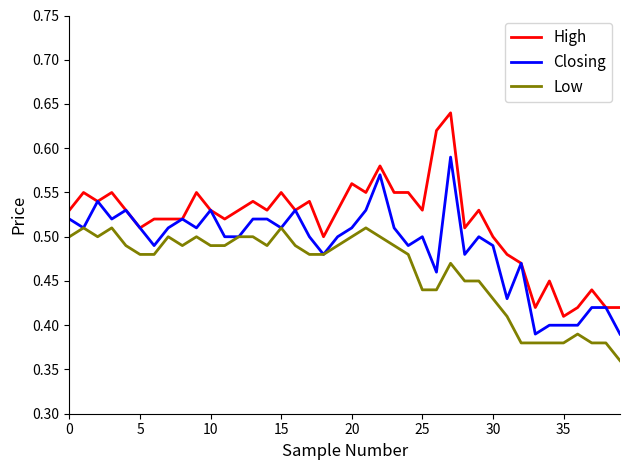

True or false: High has more than 0 points higher than both neighbors.

True